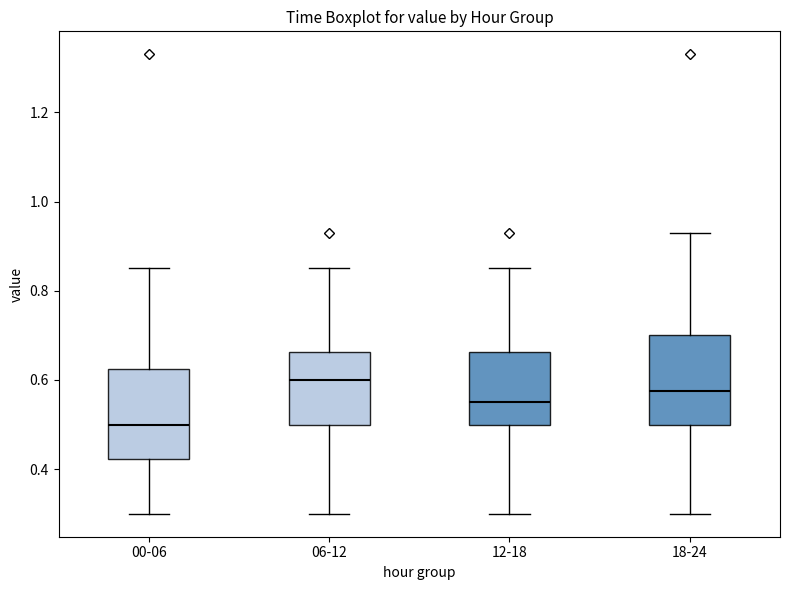

Which box's median line is the highest?

06-12